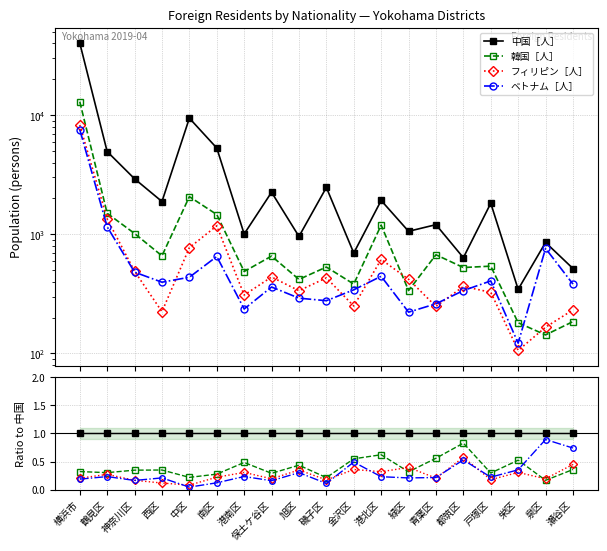

Reading left to right, what are all the values shown in this chart?

中国［人］: 横浜市=1.0	鶴見区=1.0	神奈川区=1.0	西区=1.0	中区=1.0	南区=1.0	港南区=1.0	保土ケ谷区=1.0	旭区=1.0	磯子区=1.0	金沢区=1.0	港北区=1.0	緑区=1.0	青葉区=1.0	都筑区=1.0	戸塚区=1.0	栄区=1.0	泉区=1.0	瀬谷区=1.0
韓国［人］: 横浜市=0.3	鶴見区=0.3	神奈川区=0.3	西区=0.3	中区=0.2	南区=0.3	港南区=0.5	保土ケ谷区=0.3	旭区=0.4	磯子区=0.2	金沢区=0.5	港北区=0.6	緑区=0.3	青葉区=0.6	都筑区=0.8	戸塚区=0.3	栄区=0.5	泉区=0.2	瀬谷区=0.4
フィリピン［人］: 横浜市=0.2	鶴見区=0.3	神奈川区=0.2	西区=0.1	中区=0.1	南区=0.2	港南区=0.3	保土ケ谷区=0.2	旭区=0.4	磯子区=0.2	金沢区=0.4	港北区=0.3	緑区=0.4	青葉区=0.2	都筑区=0.6	戸塚区=0.2	栄区=0.3	泉区=0.2	瀬谷区=0.4
ベトナム［人］: 横浜市=0.2	鶴見区=0.2	神奈川区=0.2	西区=0.2	中区=0.0	南区=0.1	港南区=0.2	保土ケ谷区=0.2	旭区=0.3	磯子区=0.1	金沢区=0.5	港北区=0.2	緑区=0.2	青葉区=0.2	都筑区=0.5	戸塚区=0.2	栄区=0.4	泉区=0.9	瀬谷区=0.7